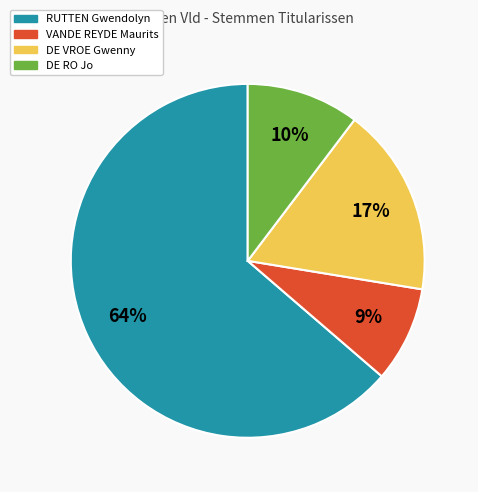

To the nearest percent, what is the difference between the largest and smallest slice percentages?

55%